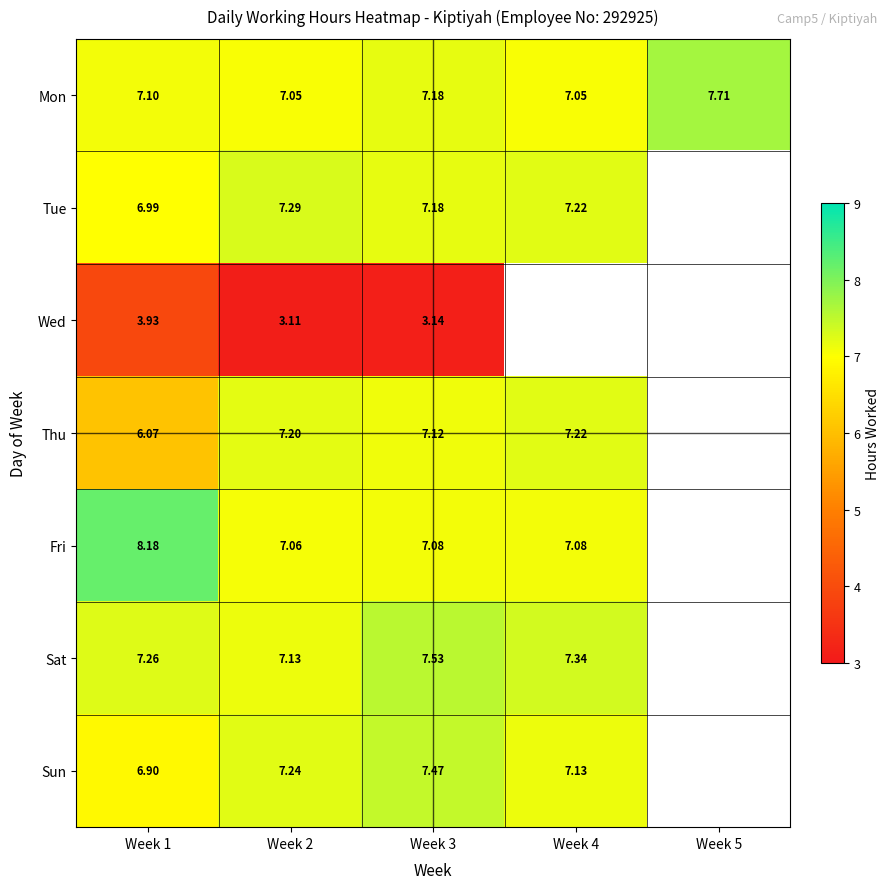

Is the value of Thu at Week 2 greater than the value of Sun at Week 2?

No